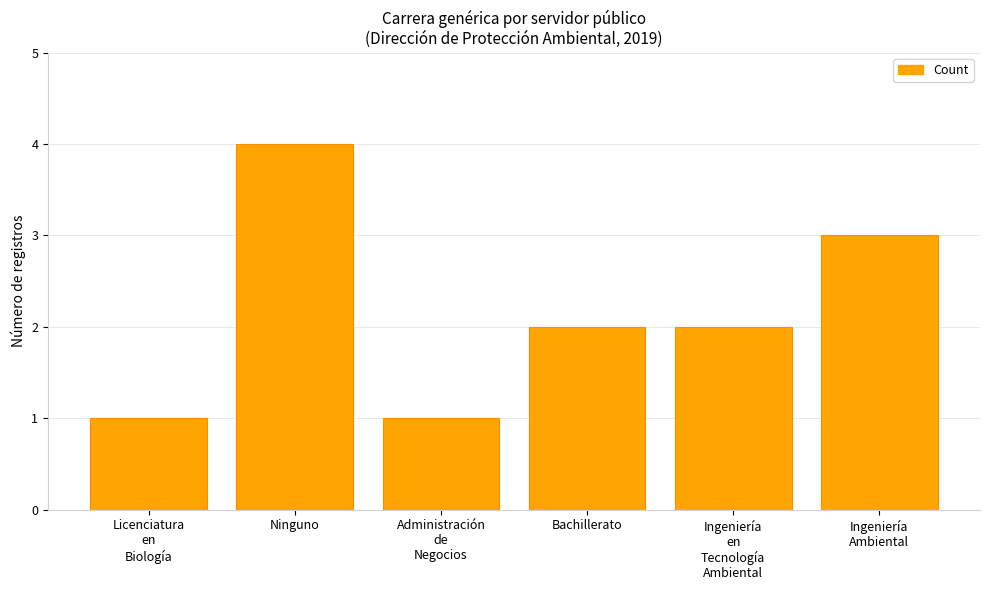

At which label does the data first exceed 2?

Ninguno